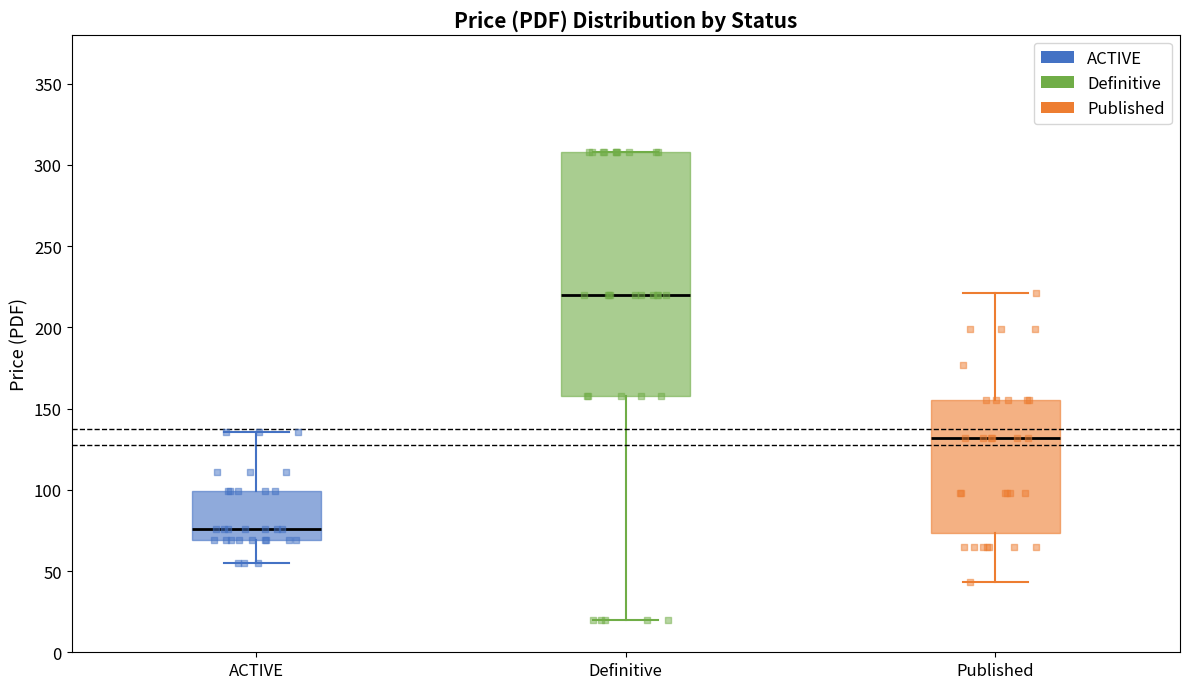

Where is the lower edge of the box for Published on the y-axis? The values are not printed on the chart, so give them approximately, as read against the axis.

75